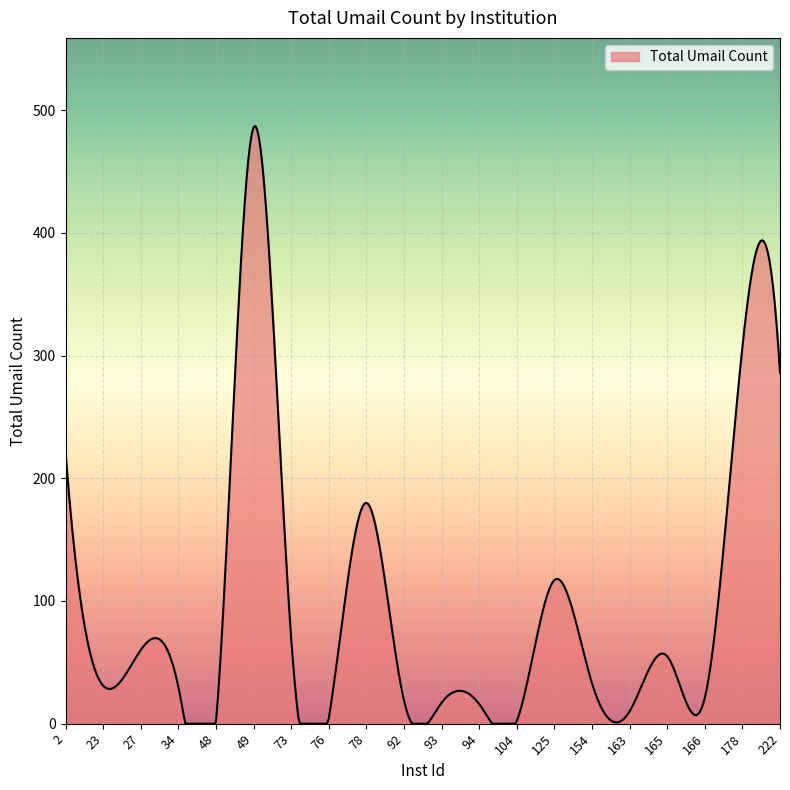

What is the maximum value shown in the chart?

487.1